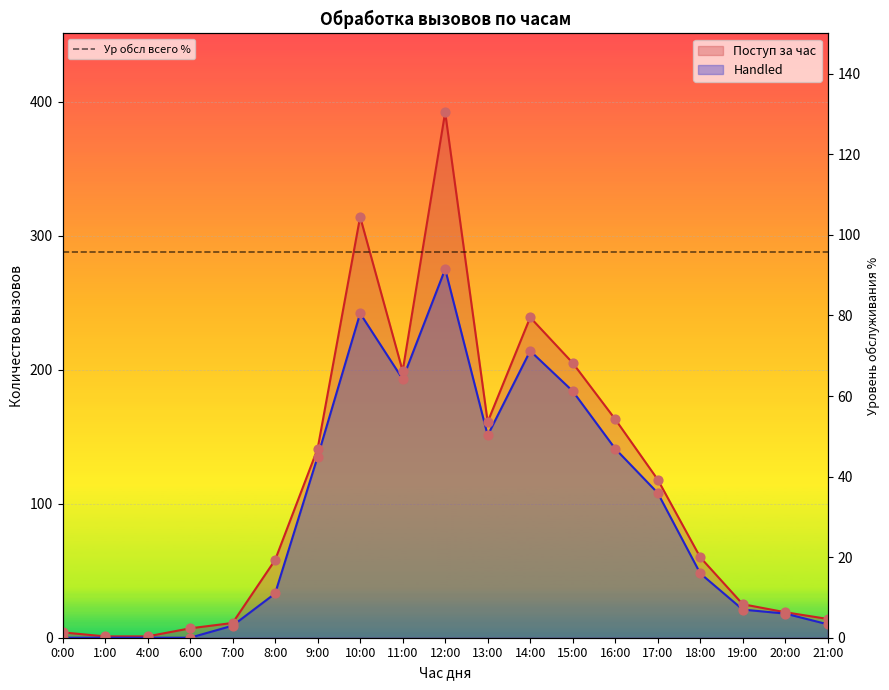

What are all the series names shown in the legend?

Handled, Поступ за час